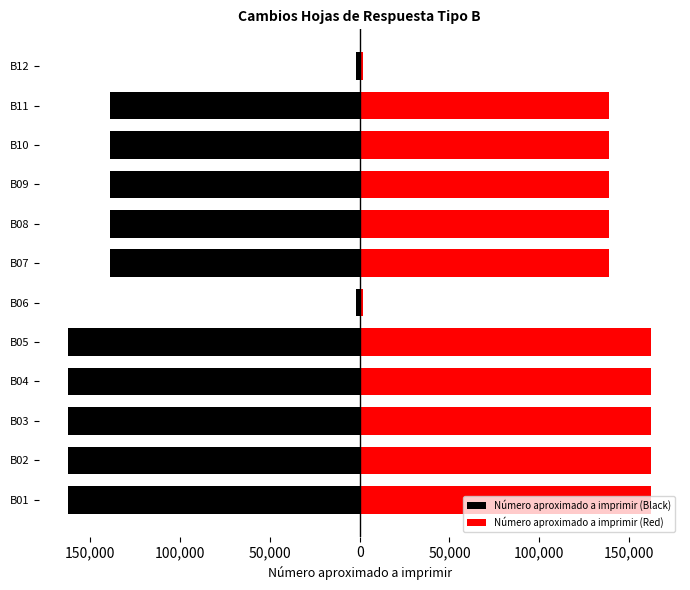

Reading right to left, list all the values displayed in this chart.

Número aproximado a imprimir (Black): -2080	-138960	-138960	-138961	-138961	-138961	-2080	-162215	-162215	-162215	-162216	-162216
Número aproximado a imprimir (Red): 2080	138960	138960	138961	138961	138961	2080	162215	162215	162215	162216	162216